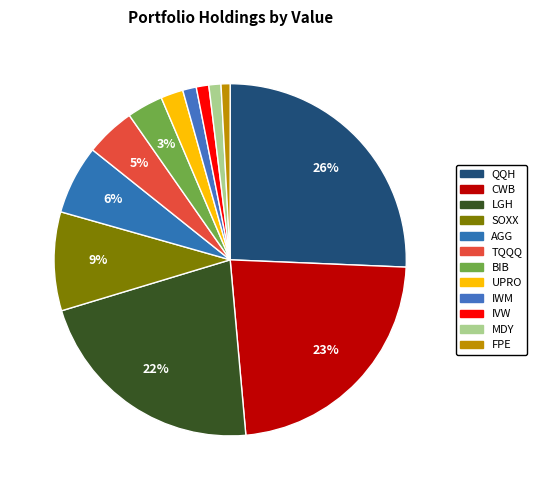

Does AGG account for over 50% of the chart?

No